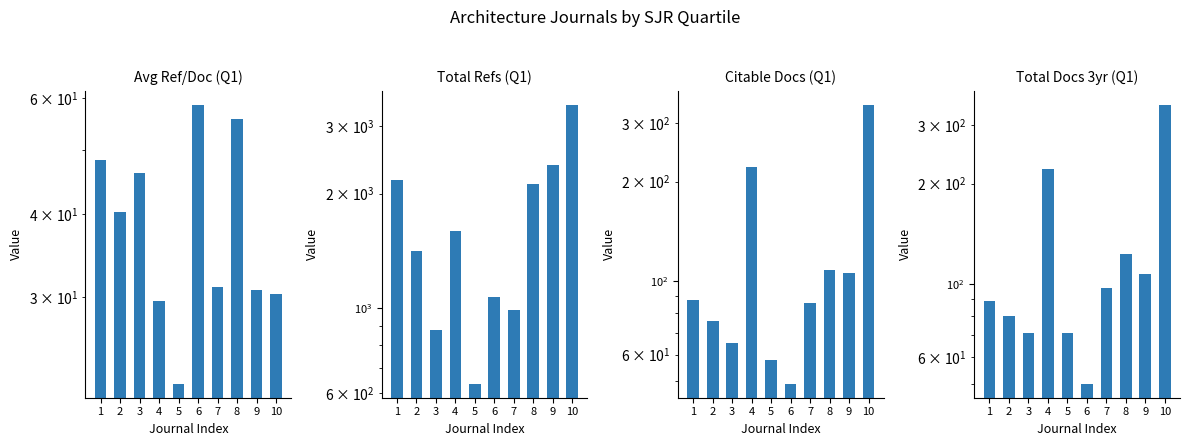

Reading left to right, transcribe all the data shown in this chart.

Avg Ref/Doc (Q1): 48.3	40.3	46.3	29.5	22.2	58.6	31.0	55.8	30.8	30.3
Total Refs (Q1): 2175.0	1410.0	879.0	1595.0	635.0	1071.0	993.0	2121.0	2370.0	3420.0
Citable Docs (Q1): 88.0	76.0	65.0	221.0	58.0	49.0	86.0	108.0	106.0	342.0
Total Docs 3yr (Q1): 89.0	80.0	71.0	221.0	71.0	50.0	97.0	123.0	107.0	346.0